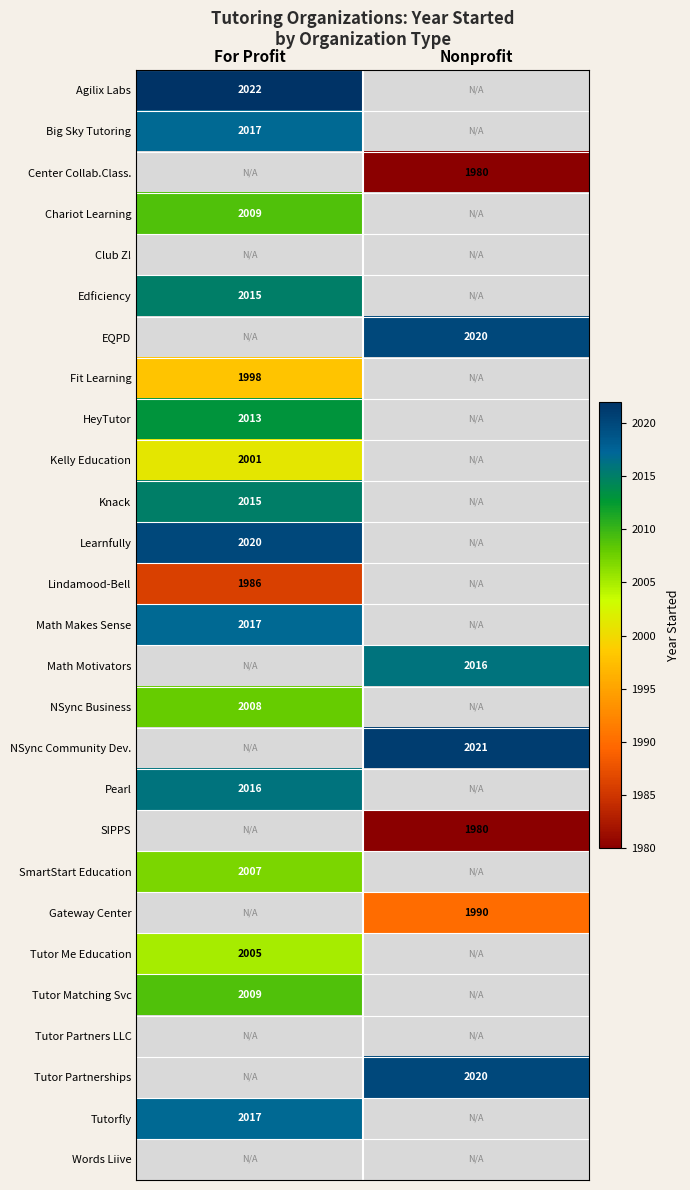

The Big Sky Tutoring series shows 2653 at For Profit. True or false?

False